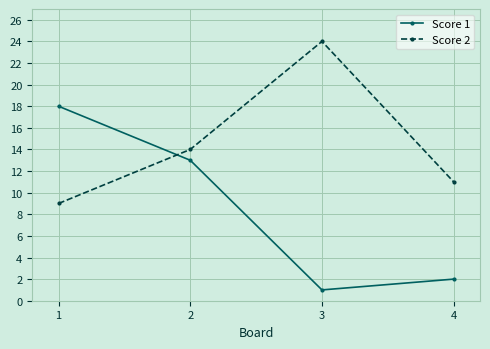

How many interior local valleys does the Score 1 series have?

1